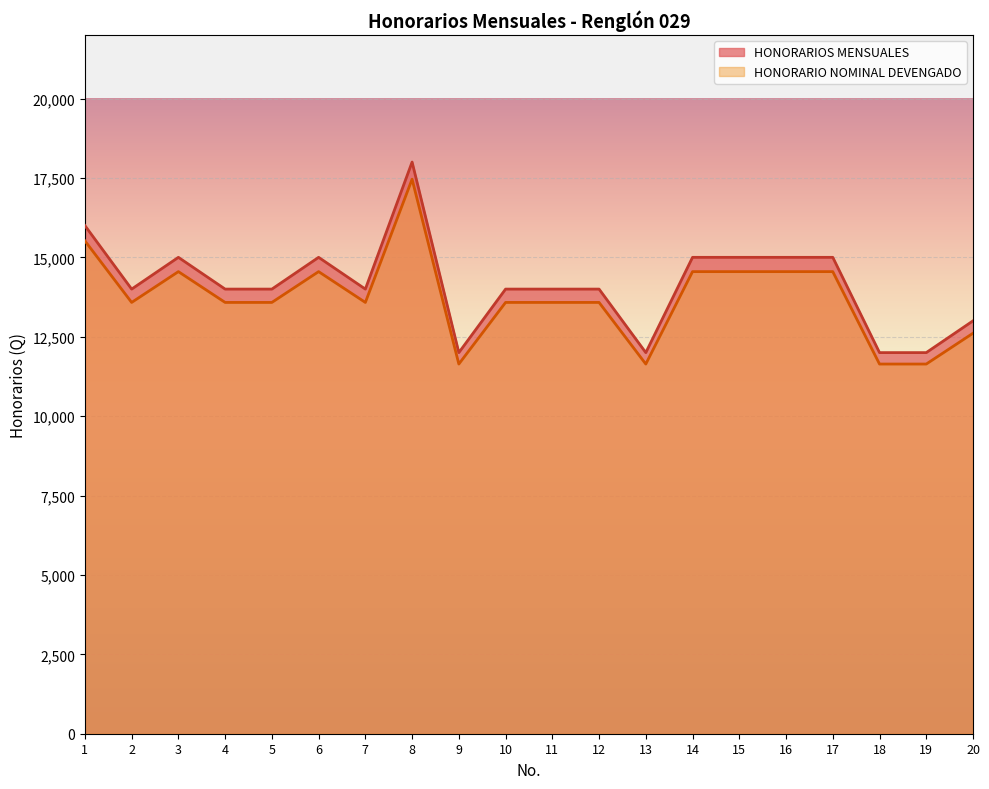

What is the average value of the HONORARIOS MENSUALES series?

14150